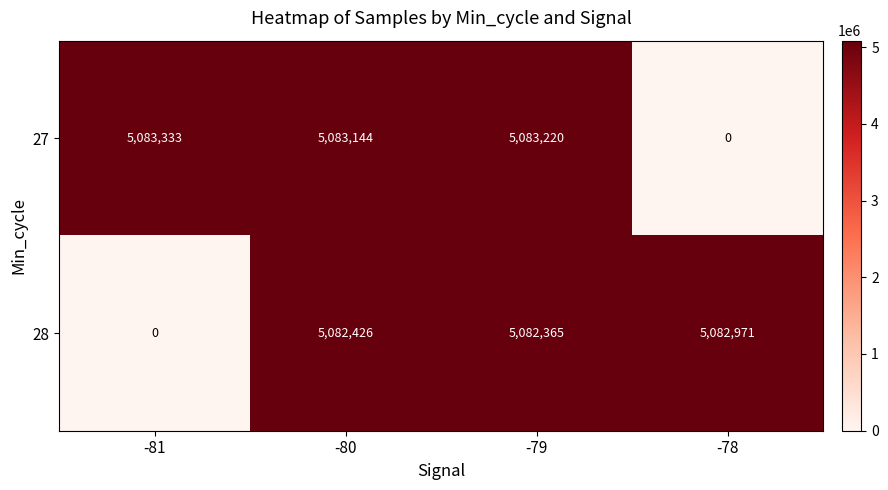

What is the greatest value displayed?

5083333